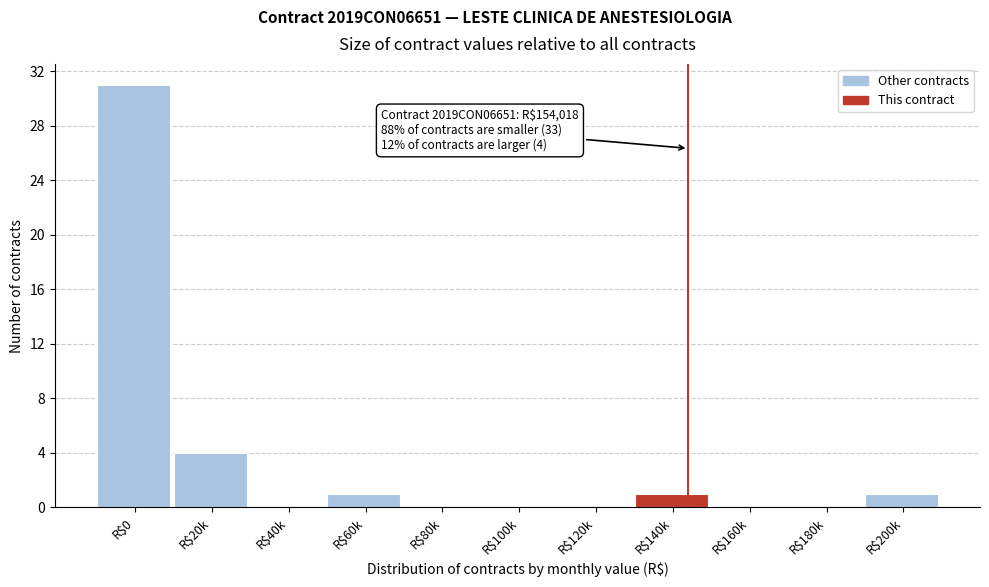

What is the greatest value displayed?

31